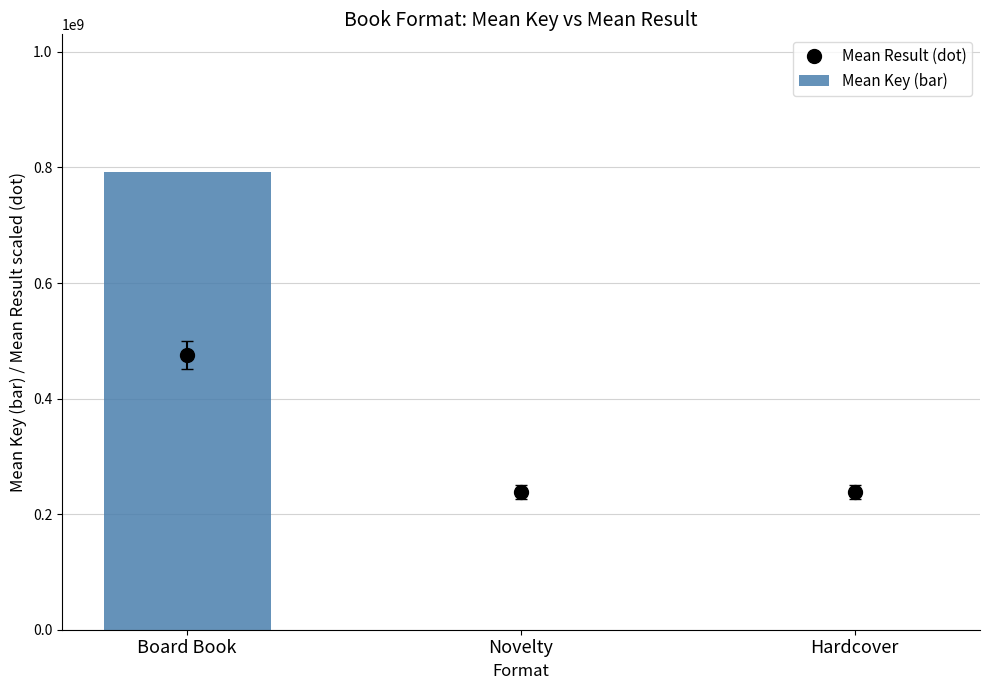

What position from the right is Hardcover?

1